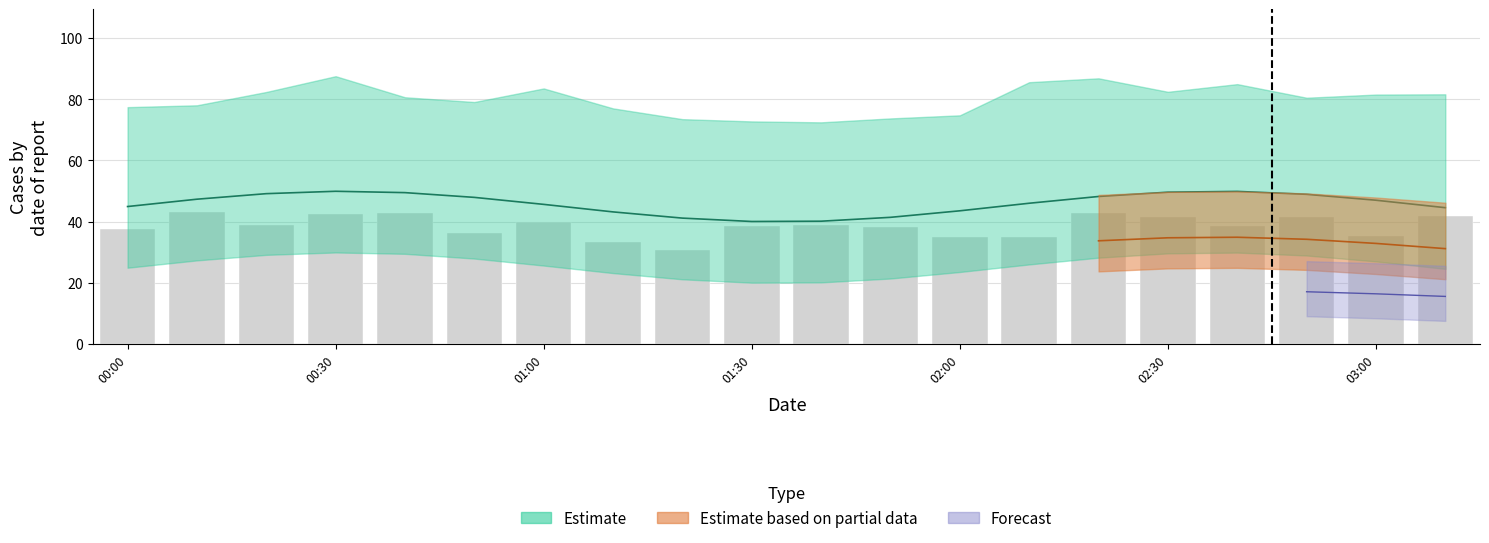

What is the greatest value displayed?

43.1